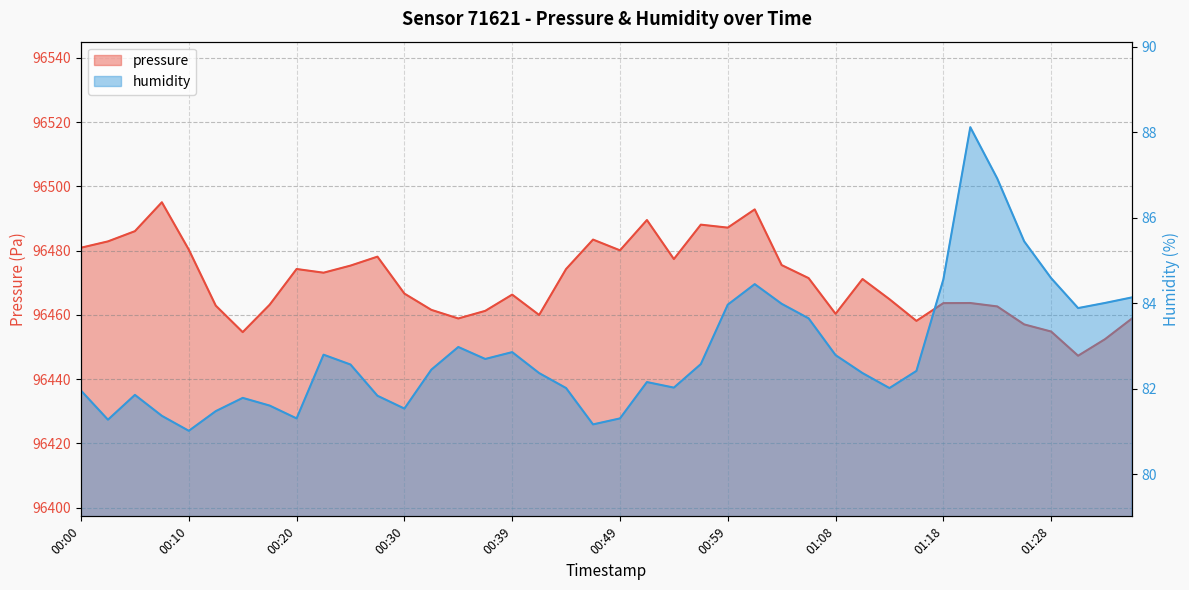

Does the chart display data point markers on the line(s)?

No